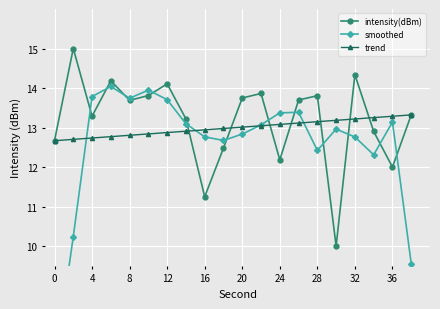

Which series has the largest total across all categories?

intensity(dBm)